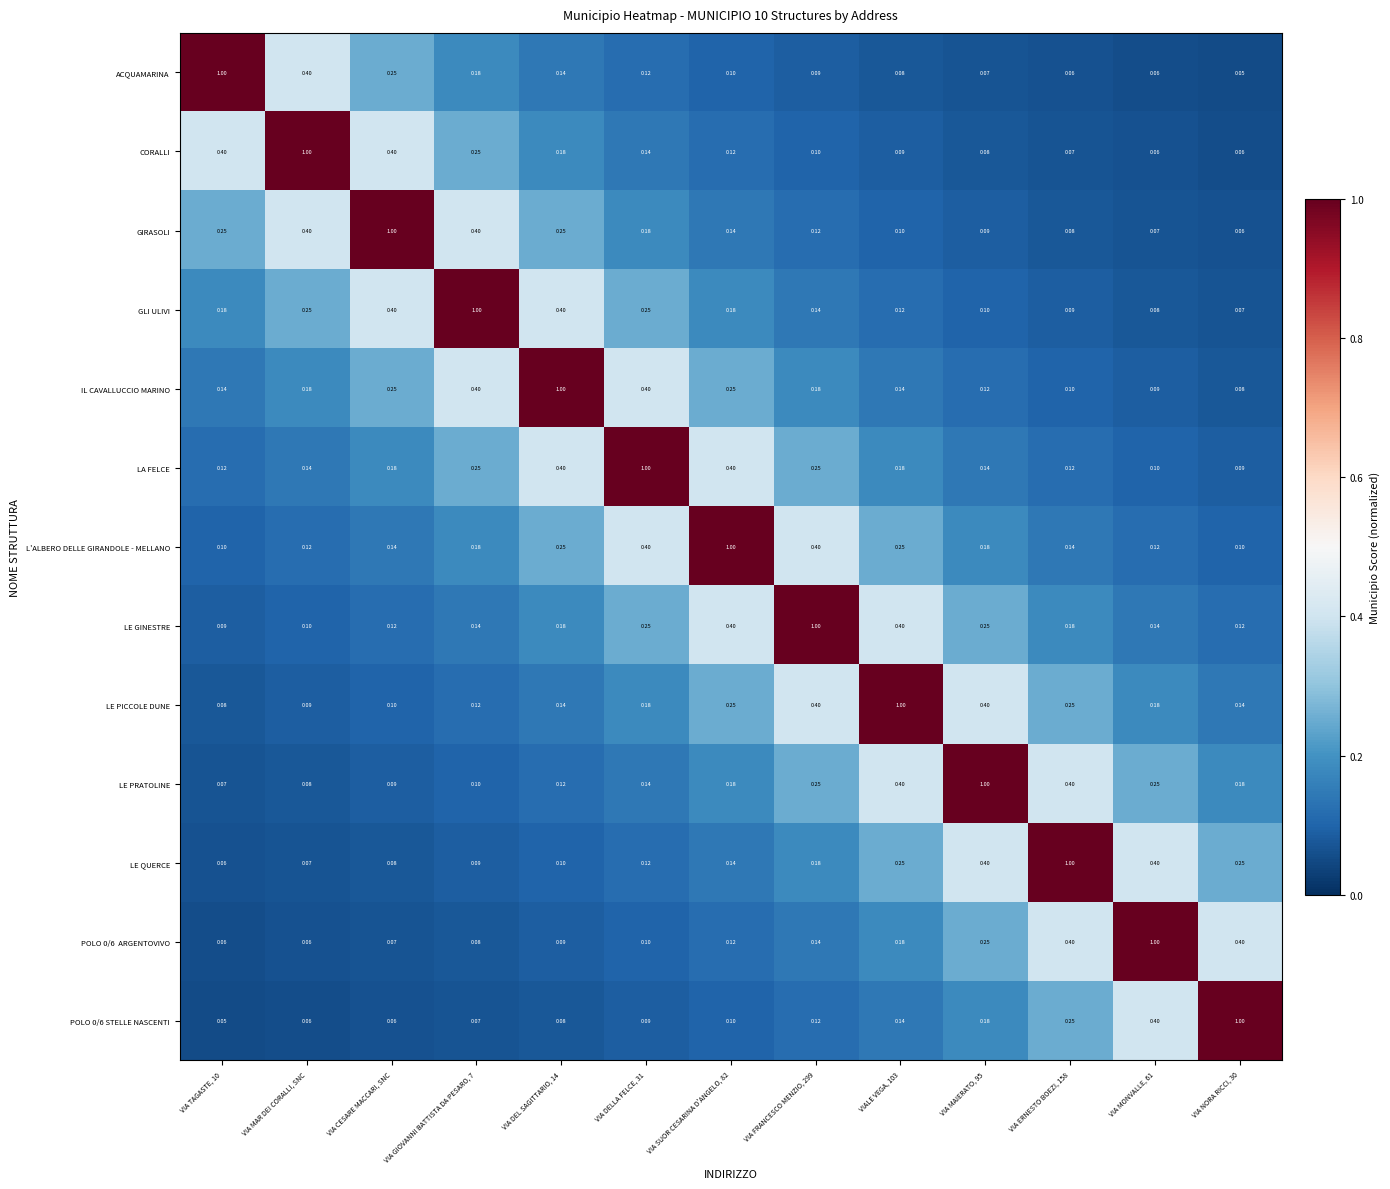

Which series has the largest total across all categories?

L'ALBERO DELLE GIRANDOLE - MELLANO